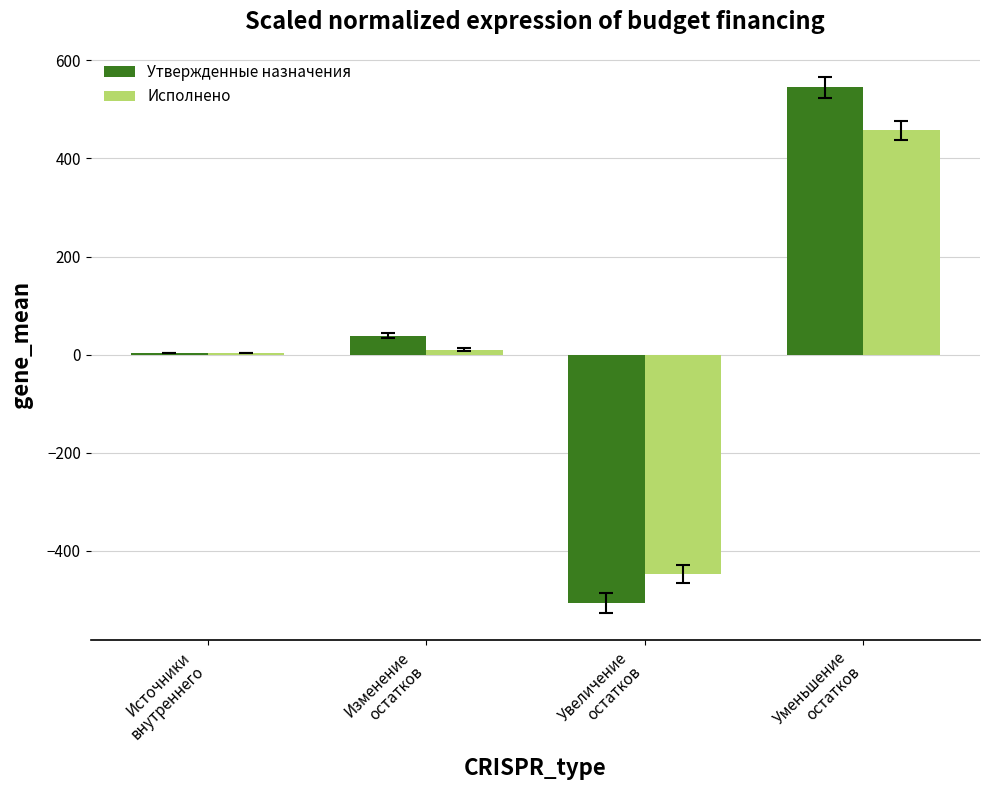

What is the sum of all Исполнено values?

21.5